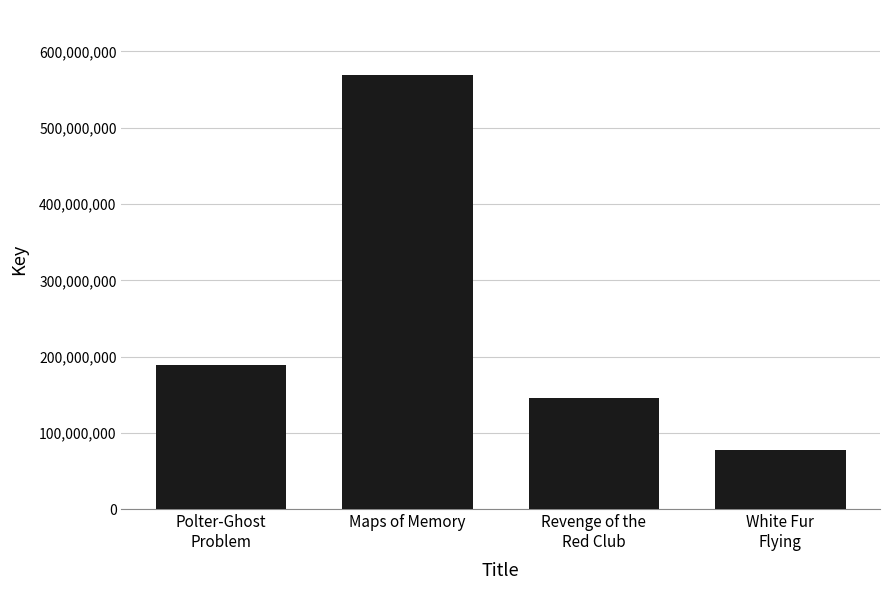

Count the number of data series in this chart.

1